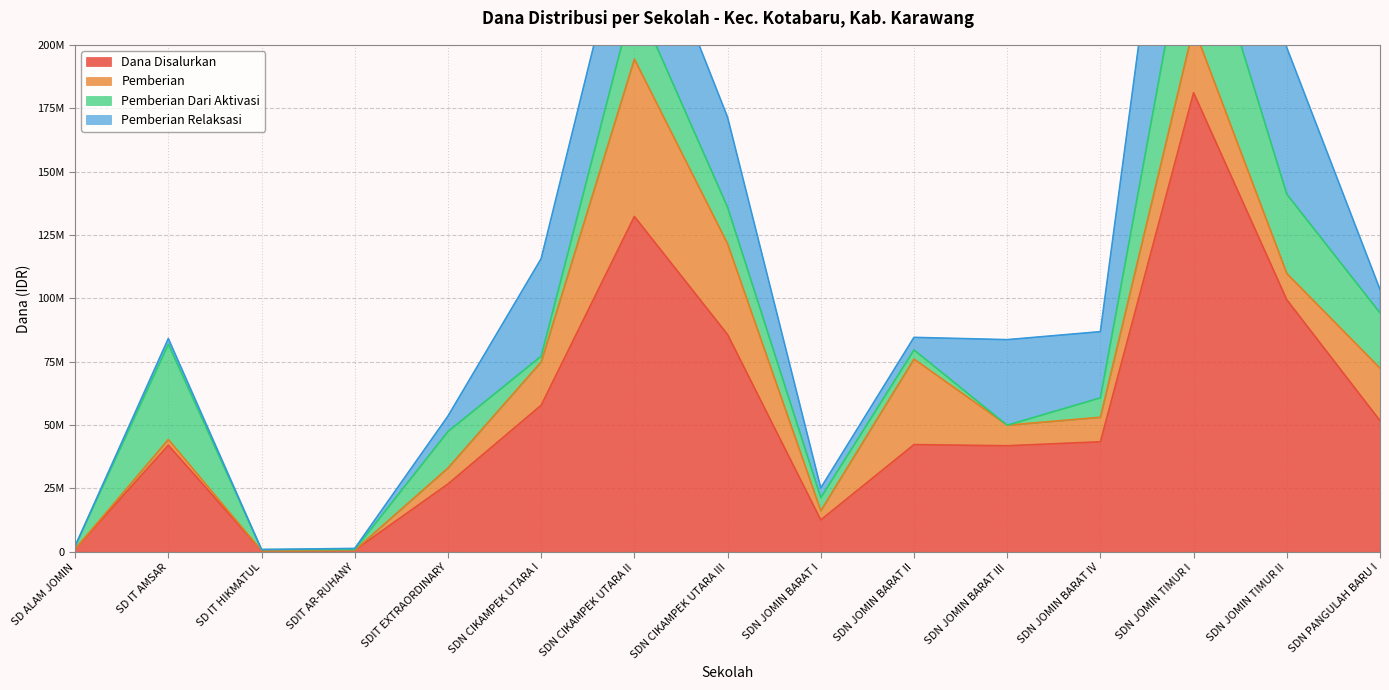

How many lines are shown in the chart?

4